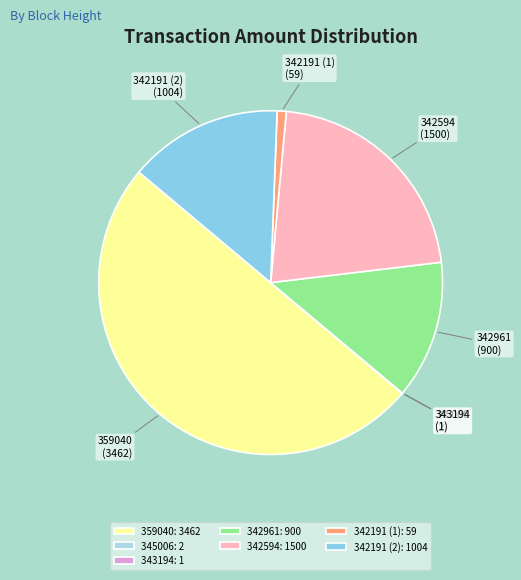

What is the largest slice in the pie chart?

359040